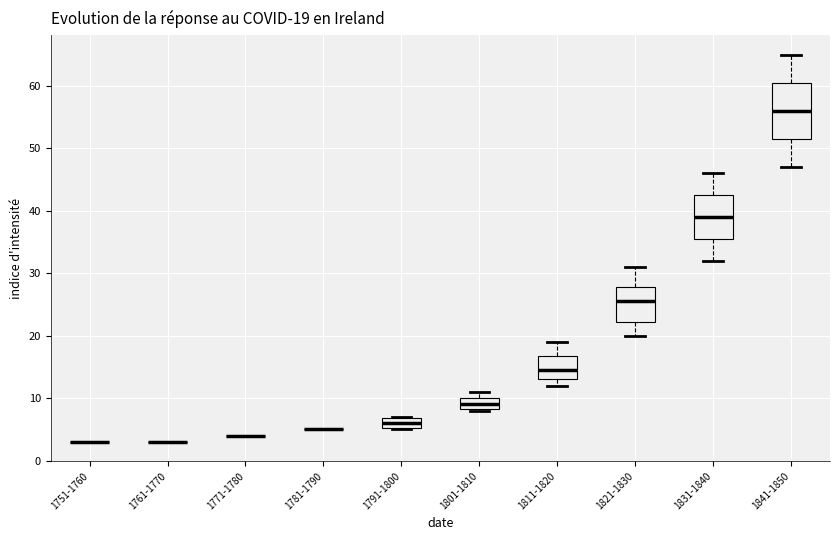

Comparing the boxes themselves (not the whiskers), which one is the tallest?

1841-1850